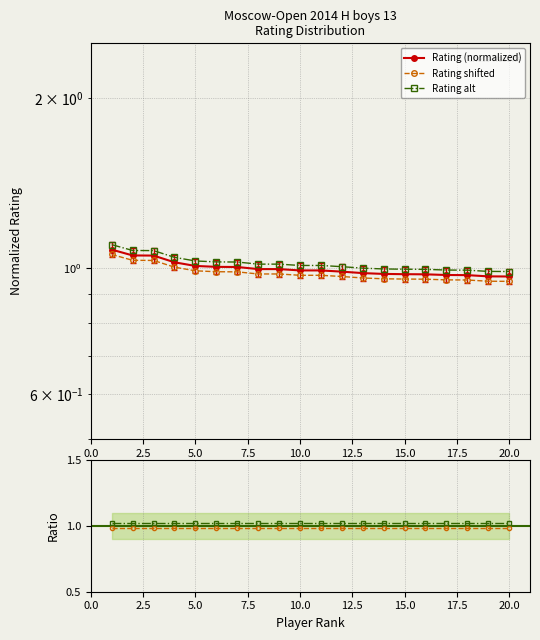

What is the label of the 16th point from the left?

15